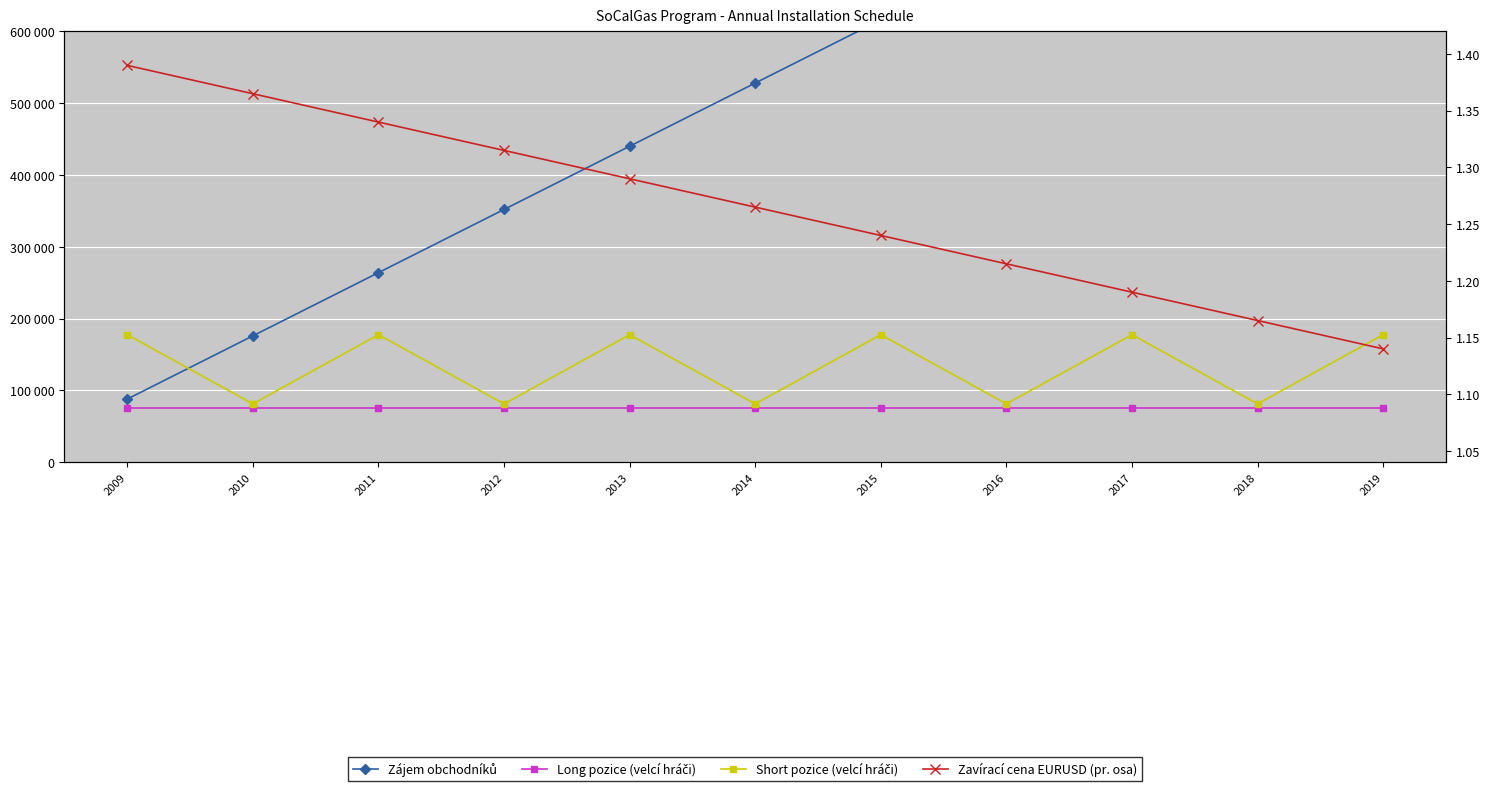

What is the value of the Long pozice (velcí hráči) point at the 4th from the left?

76000.0